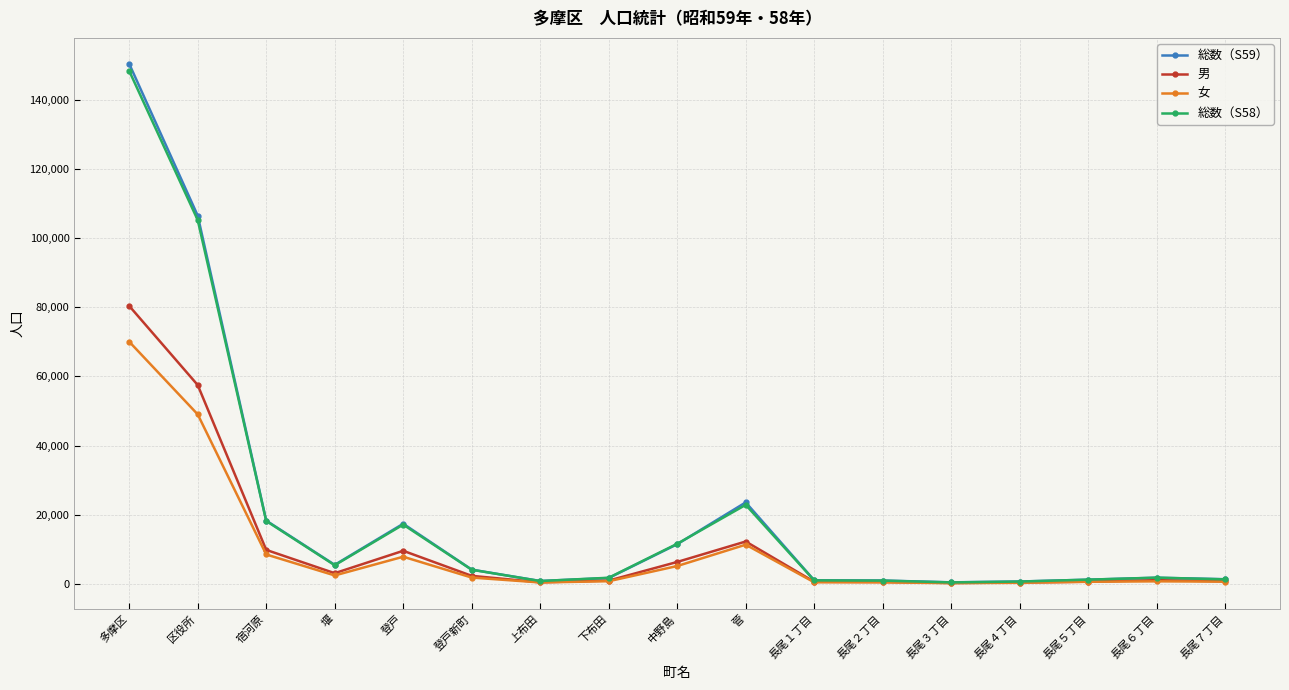

Which label corresponds to the largest value in the chart?

多摩区